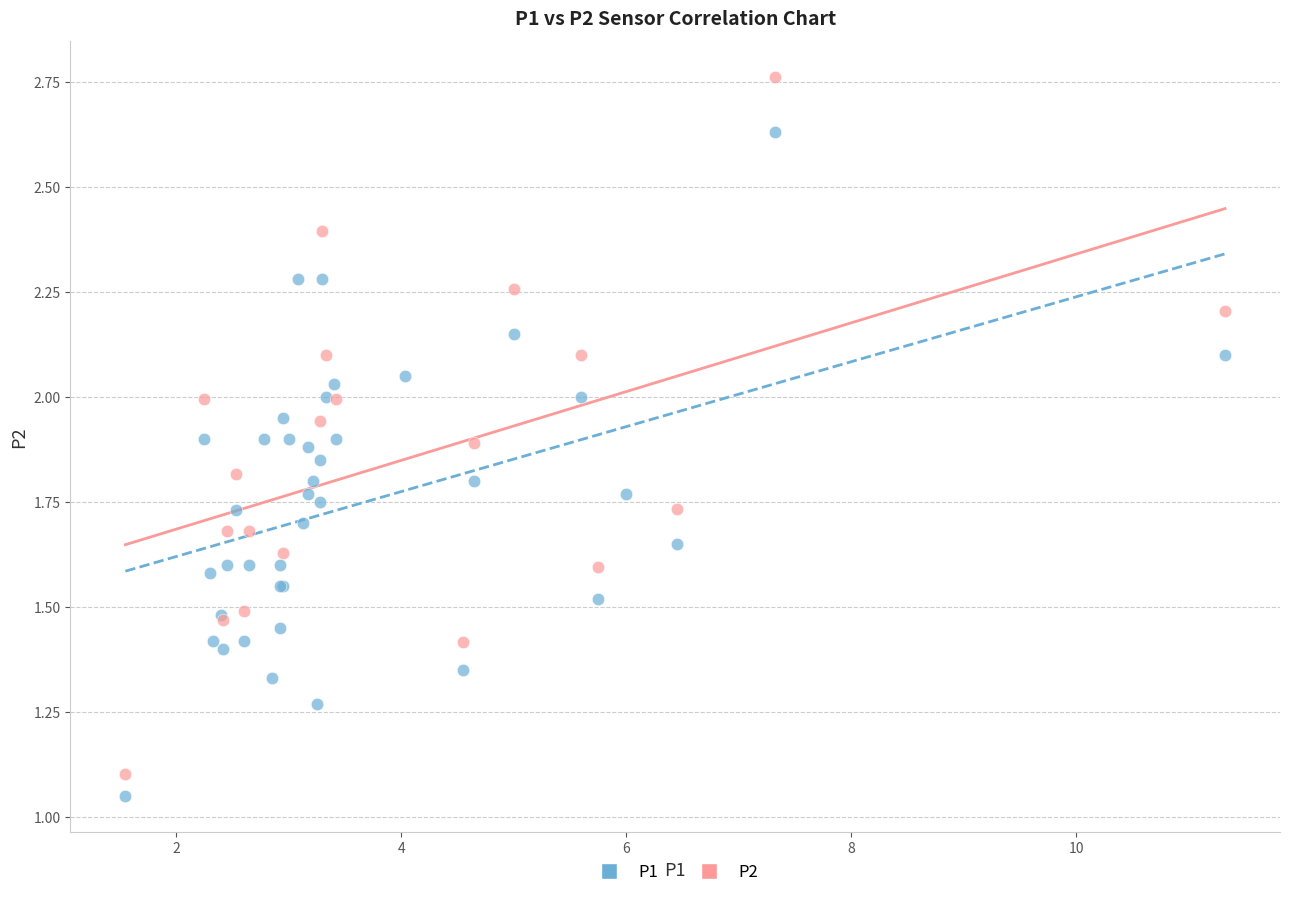

Which series contains the highest Y value?

P2